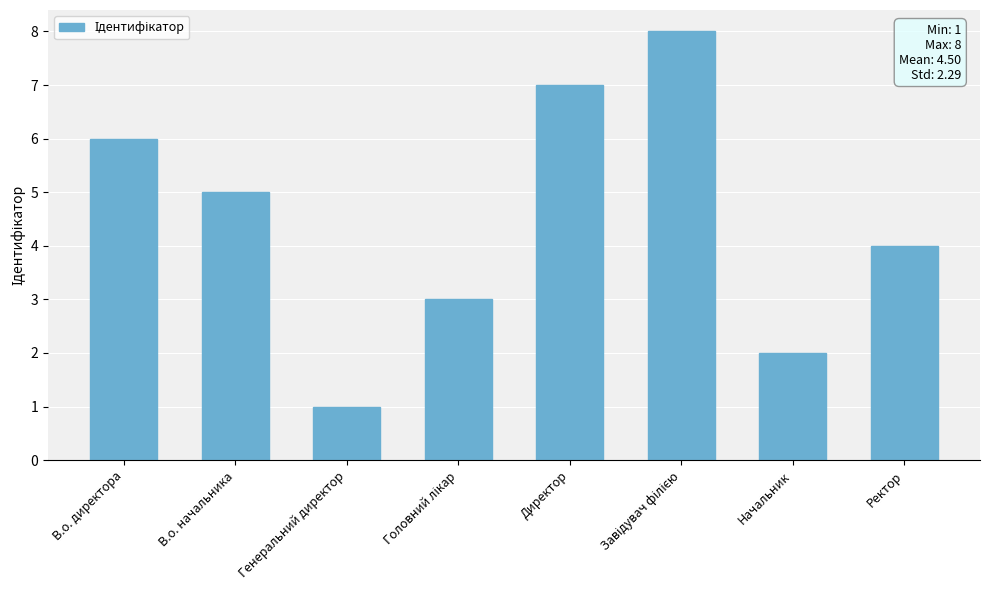

At which category does the chart reach its minimum across all series?

Генеральний директор